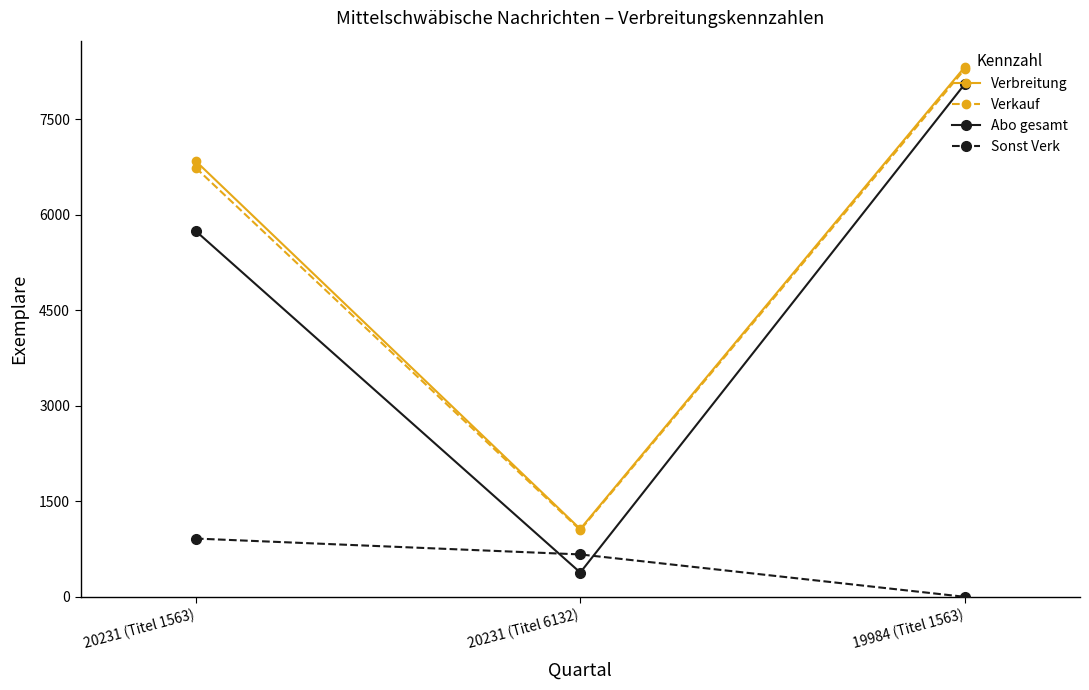

Does the chart display data point markers on the line(s)?

Yes